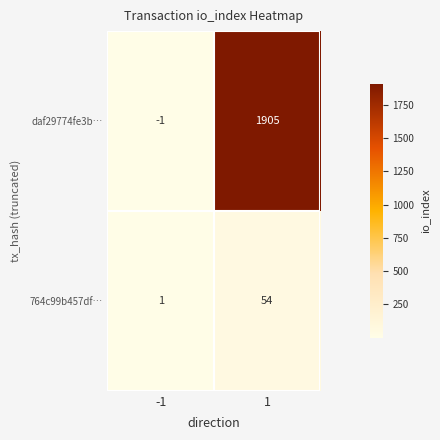

What is the sum of all daf29774fe3b… values?

1904